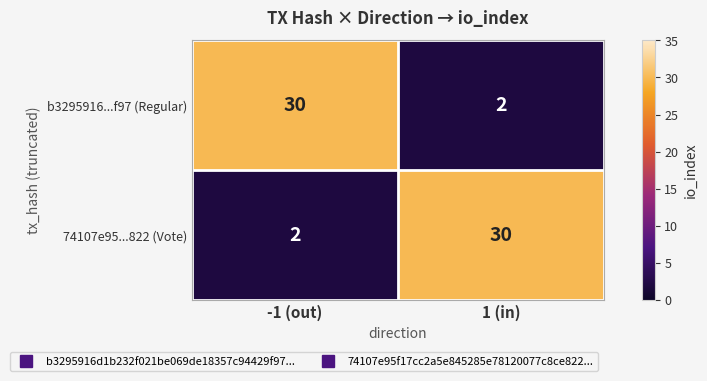

True or false: 74107e95...822 (Vote) has a value of 3 at -1 (out).

False